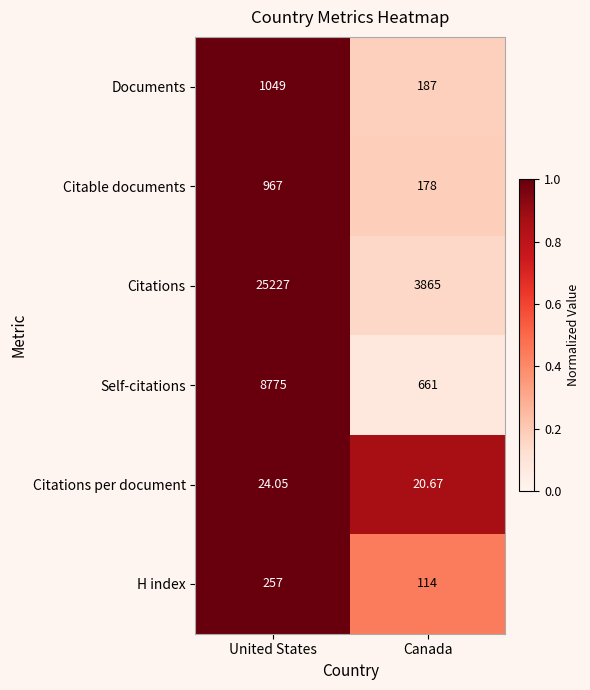

List the series in order of their peak value, highest first.

Citations, Self-citations, Documents, Citable documents, H index, Citations per document